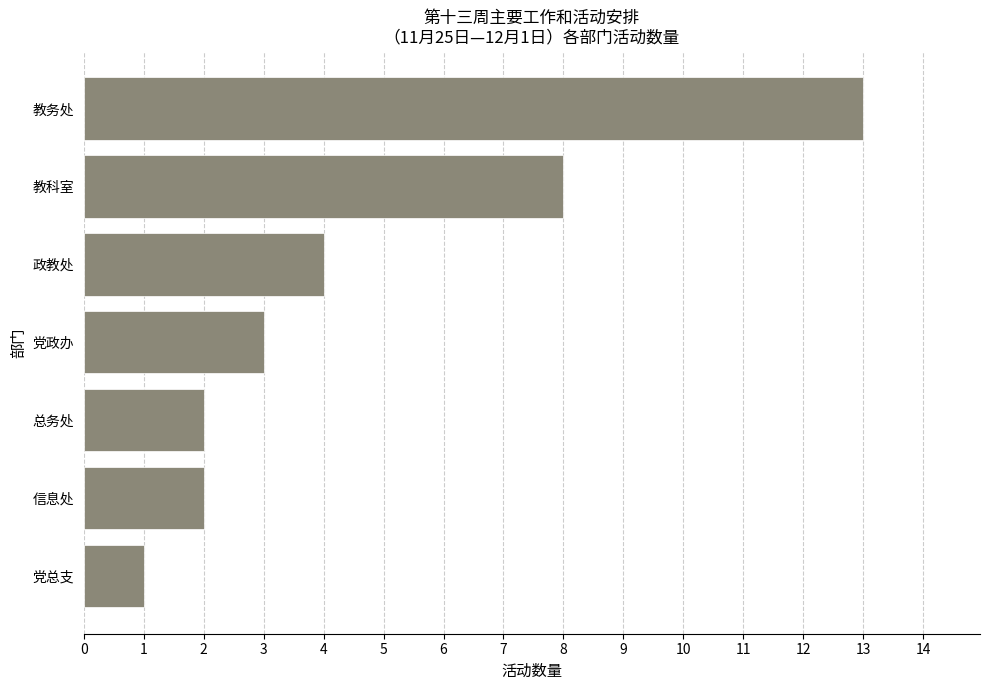

What is the sum of all values?

33